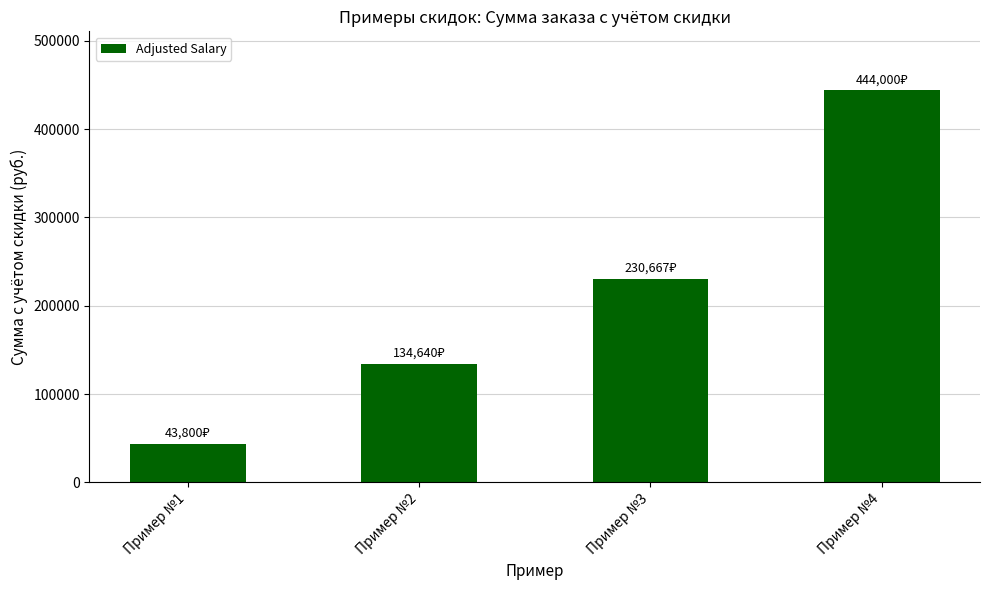

What is the greatest value displayed?

444000.0